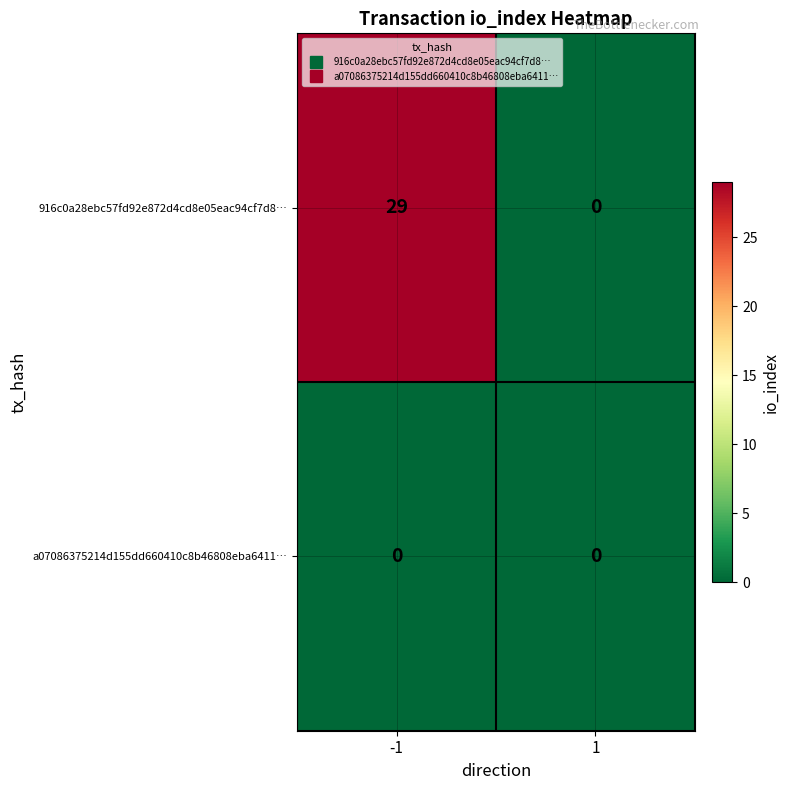

The value of 916c0a28ebc57fd92e872d4cd8e05eac94cf7d8… at -1 is 29. True or false?

True